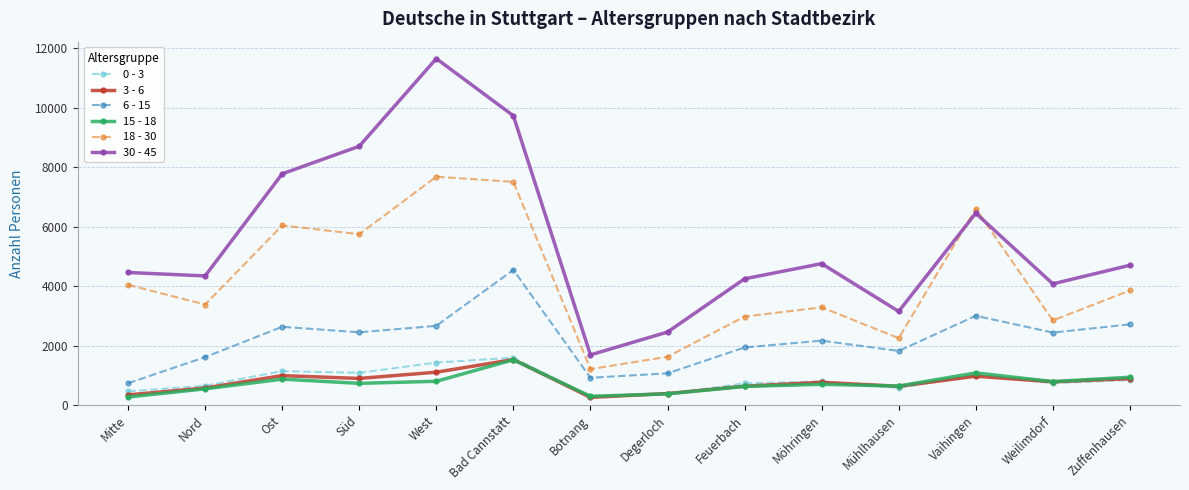

What is the sum of all 30 - 45 values?

78231